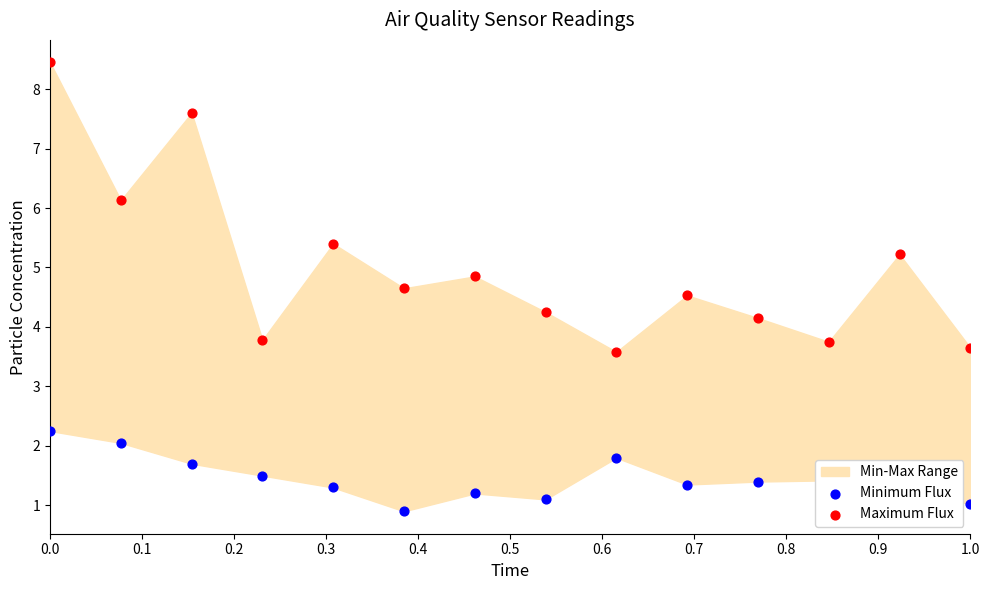

Which series has the largest total across all categories?

Maximum Flux